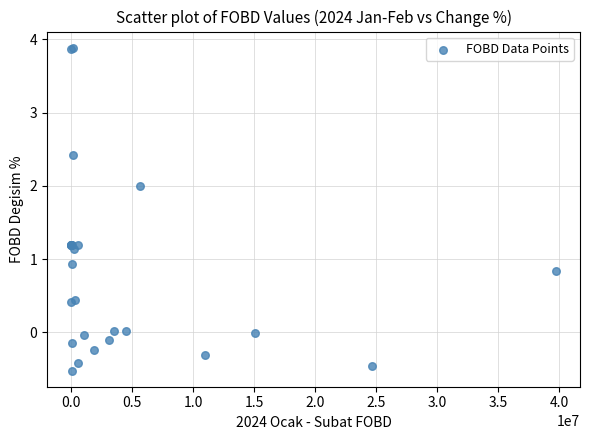

What Y value in the scatter plot is closest to 1?

0.9